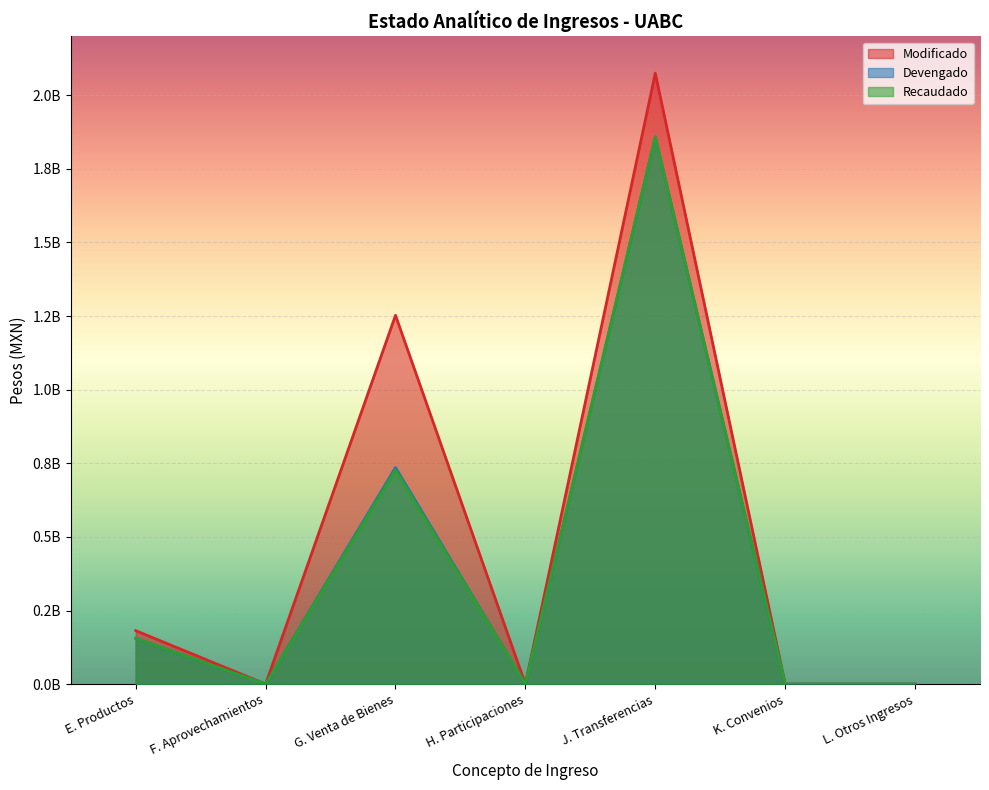

True or false: Devengado and Recaudado intersect in this chart.

False